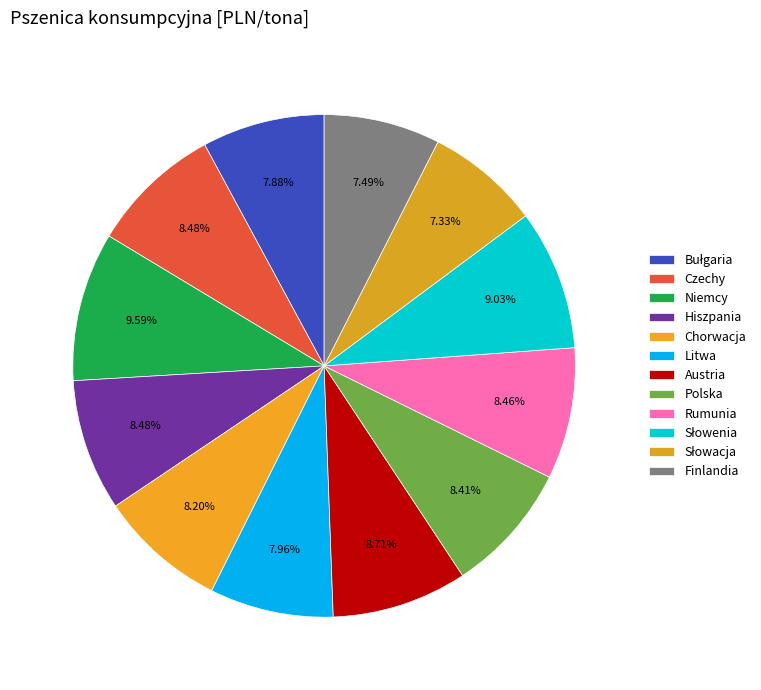

To the nearest percent, what is the average slice percentage?

8%